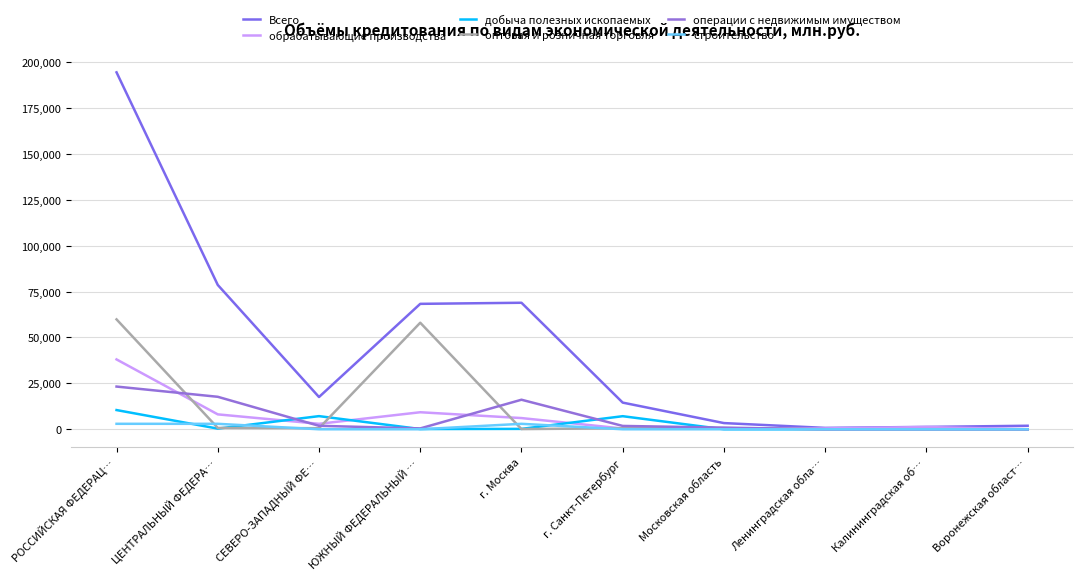

How many series are shown in this chart?

6